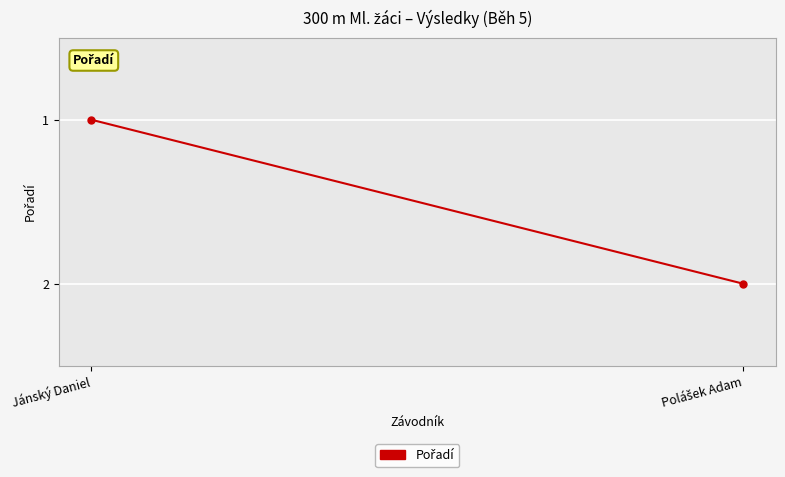

The chart shows a value of 1 at Jánský Daniel. True or false?

True